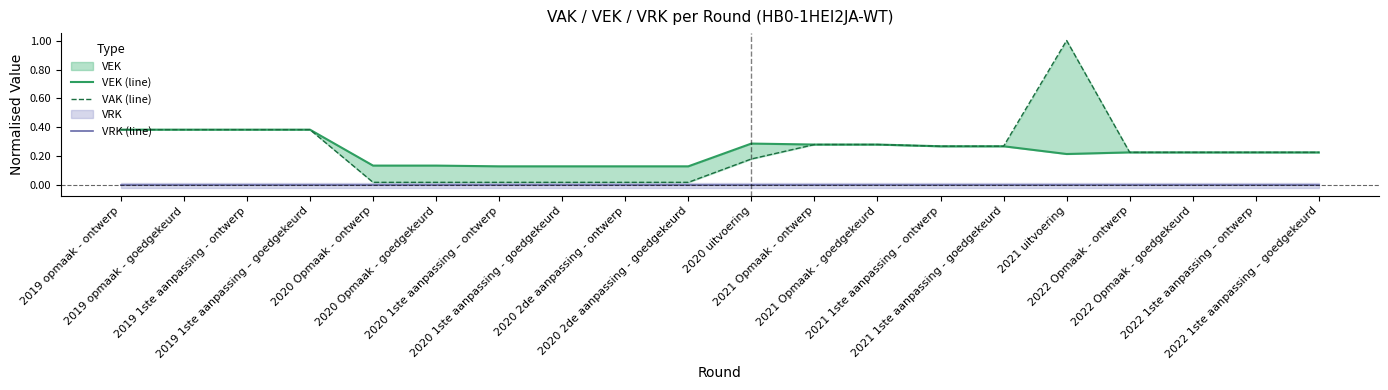

At which label does VRK (line) reach its peak?

2019 opmaak - ontwerp